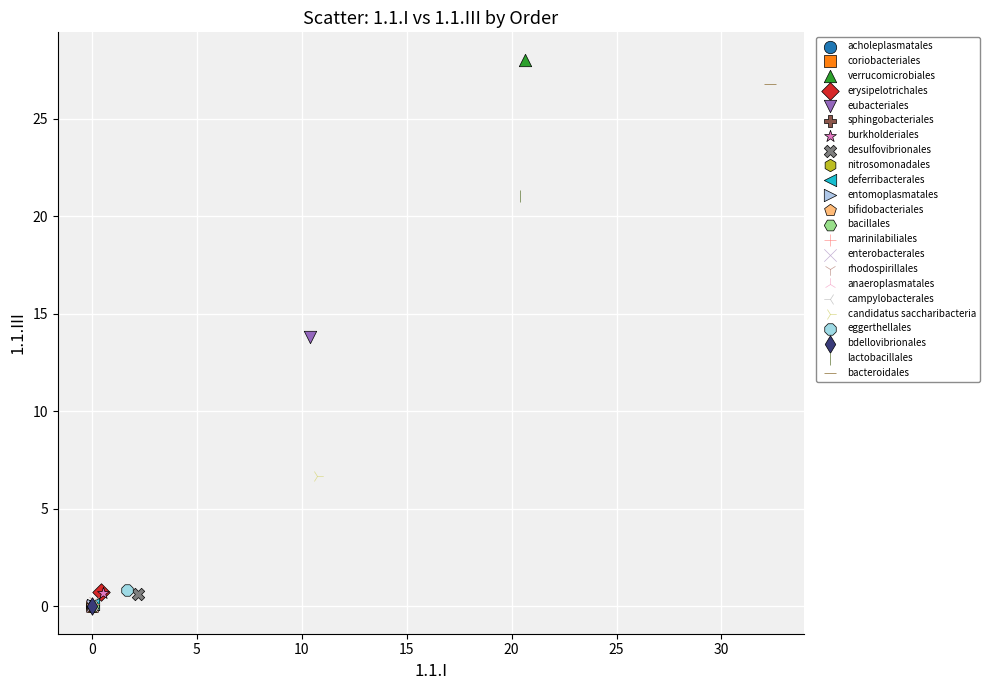

What are all the series names shown in the legend?

acholeplasmatales, coriobacteriales, verrucomicrobiales, erysipelotrichales, eubacteriales, sphingobacteriales, burkholderiales, desulfovibrionales, nitrosomonadales, deferribacterales, entomoplasmatales, bifidobacteriales, bacillales, marinilabiliales, enterobacterales, rhodospirillales, anaeroplasmatales, campylobacterales, candidatus saccharibacteria, eggerthellales, bdellovibrionales, lactobacillales, bacteroidales